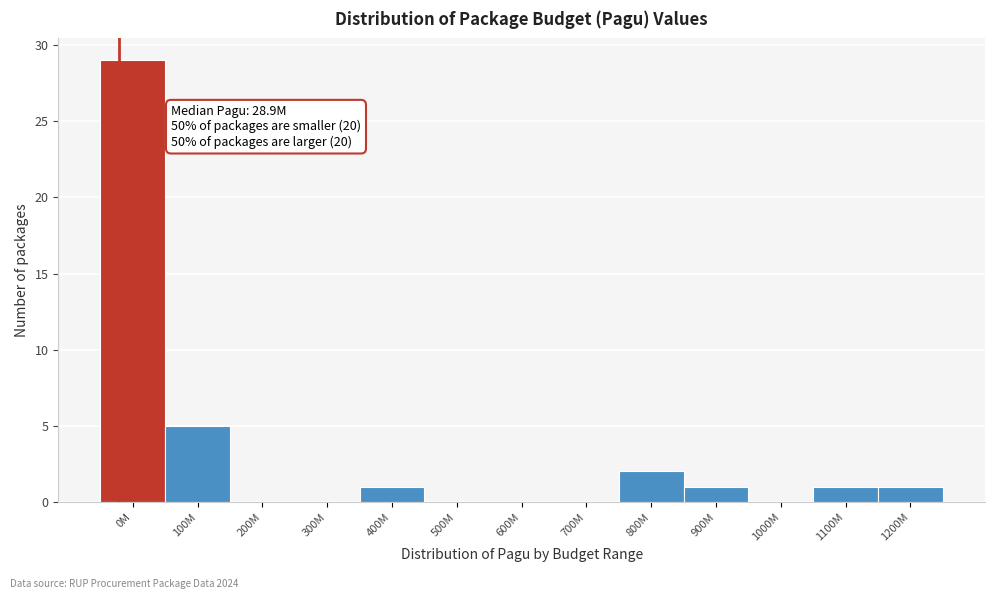

Reading left to right, what are all the values shown in this chart?

0M=29	100M=5	200M=0	300M=0	400M=1	500M=0	600M=0	700M=0	800M=2	900M=1	1000M=0	1100M=1	1200M=1